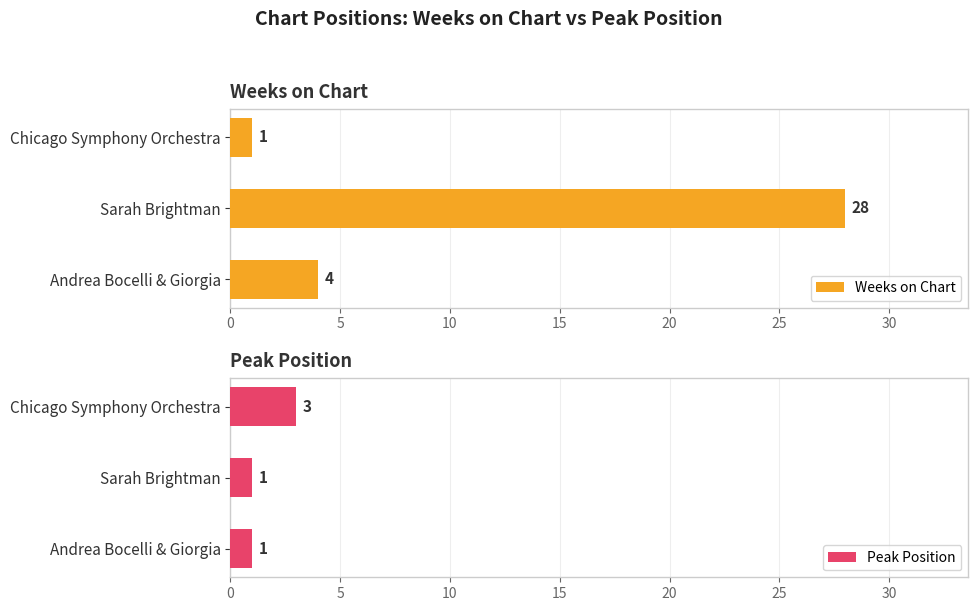

What is the sum of all Weeks on Chart values?

33